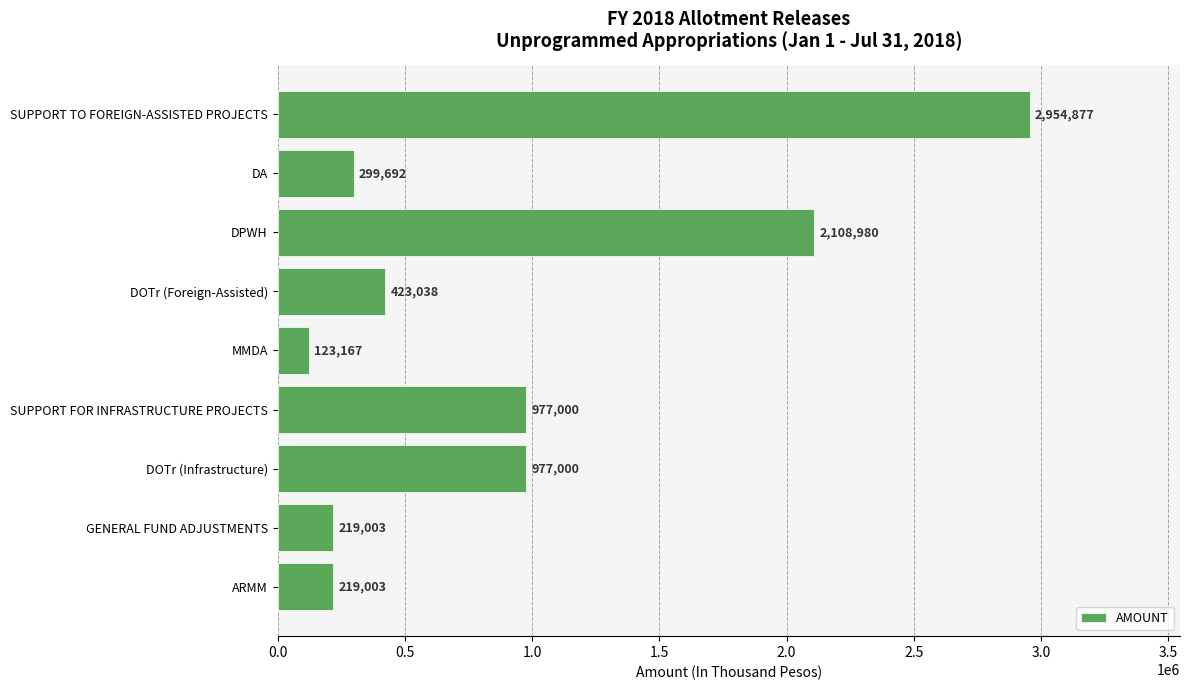

Between SUPPORT FOR INFRASTRUCTURE PROJECTS and SUPPORT TO FOREIGN-ASSISTED PROJECTS, which is larger?

SUPPORT TO FOREIGN-ASSISTED PROJECTS